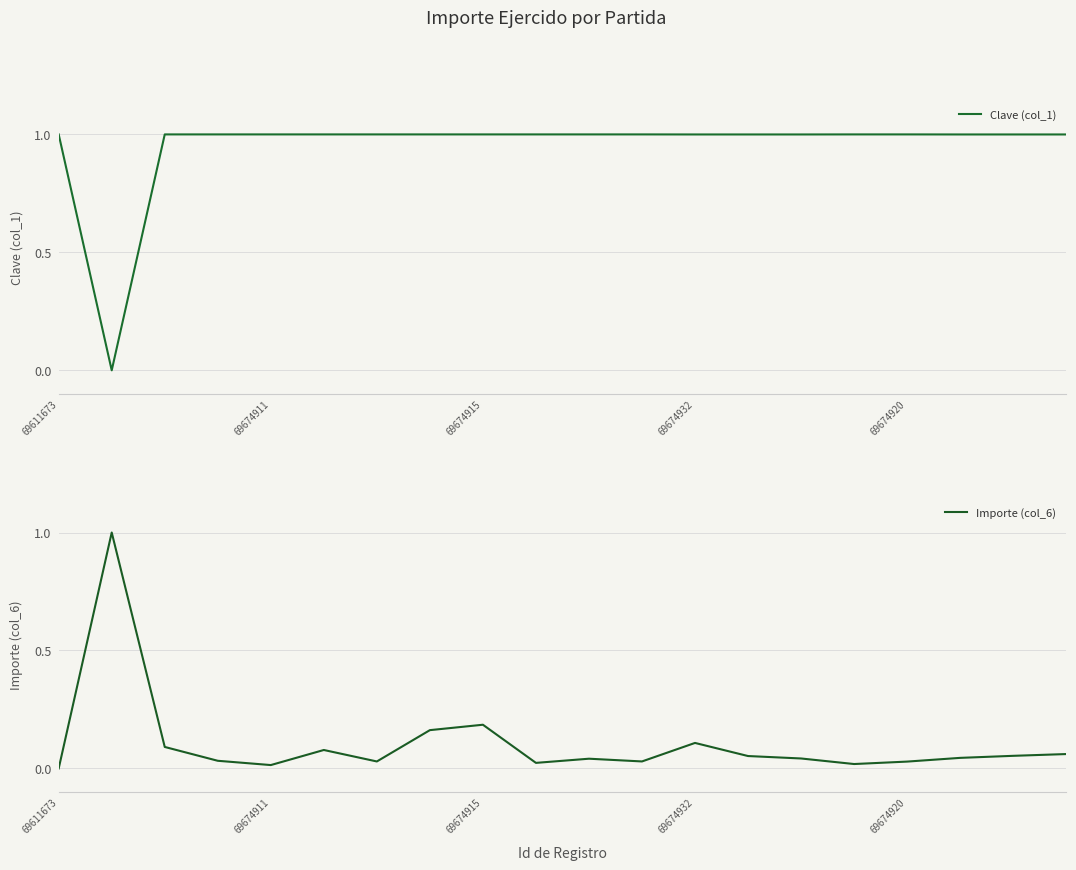

What is the average value of the Clave (col_1) series?

0.9